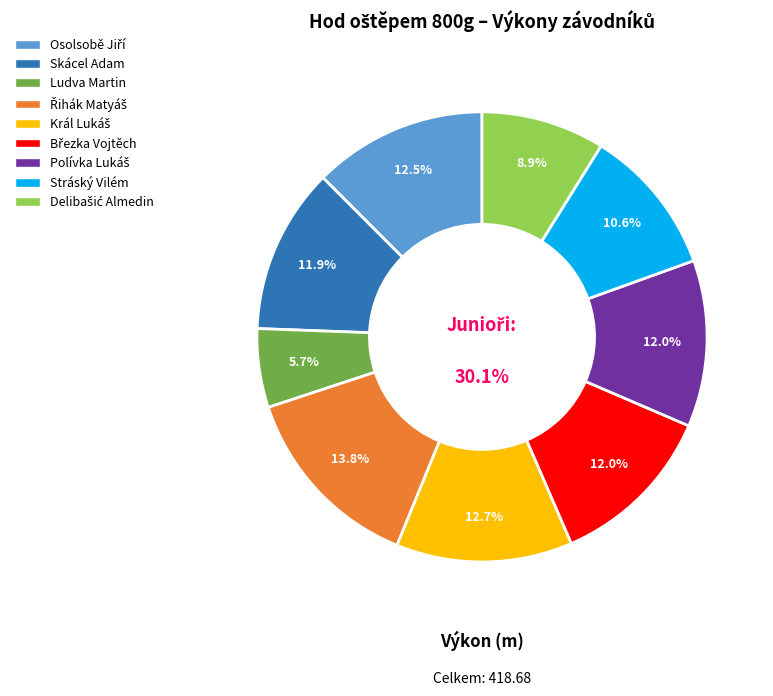

To the nearest percent, what is the difference between the Řihák Matyáš and Král Lukáš slice percentages?

1%